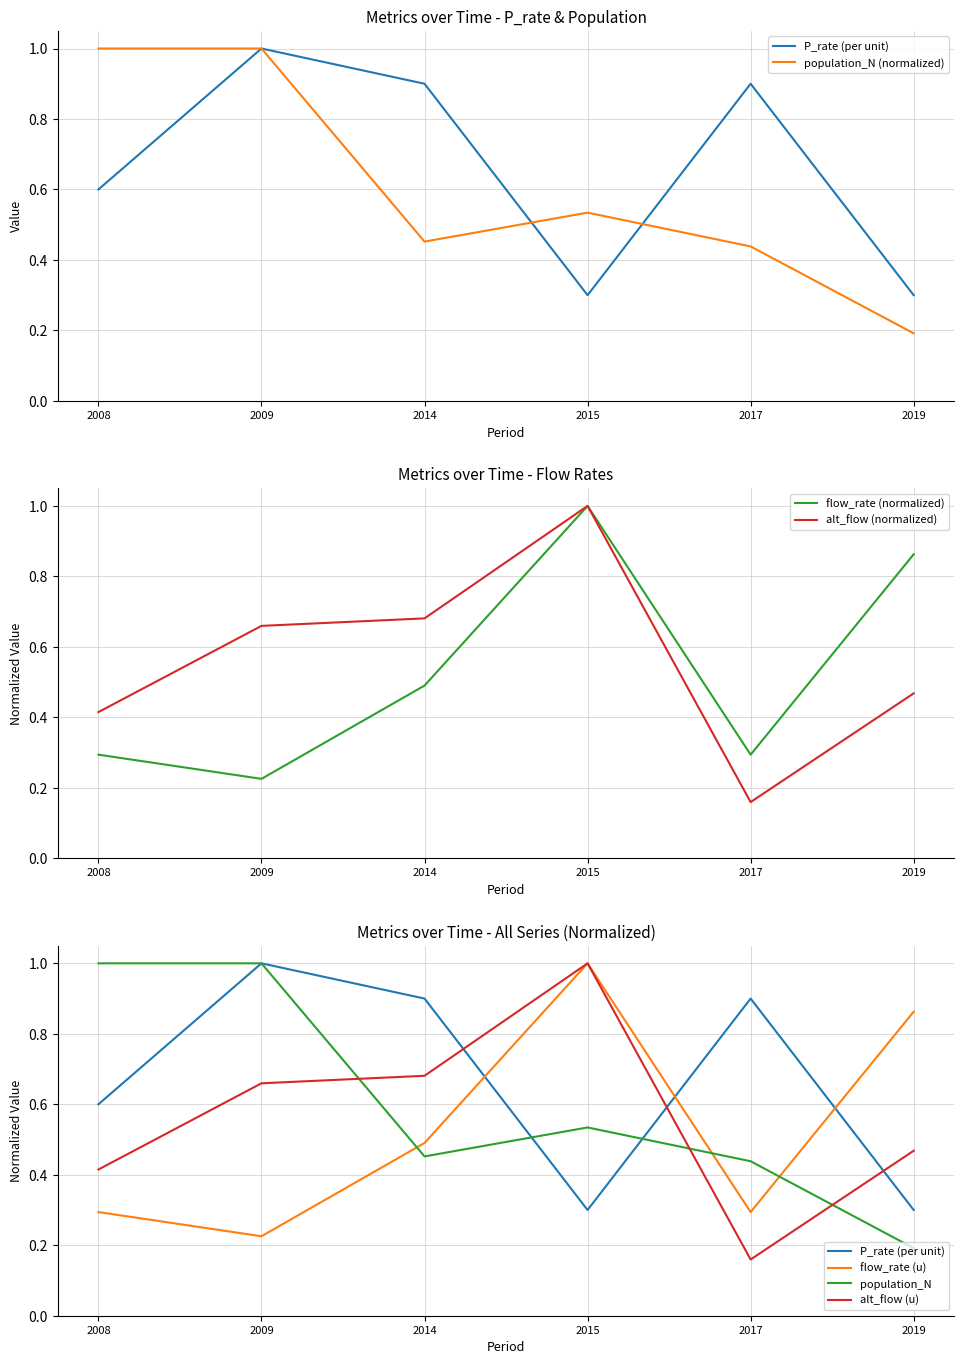

What is the difference between the maximum and minimum values in the P_rate (per unit) series?

0.7